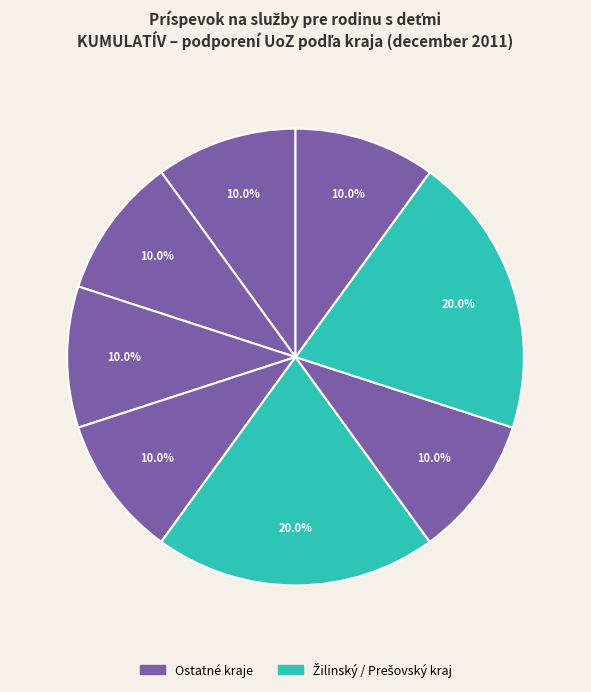

Count the number of slices in the pie.

8